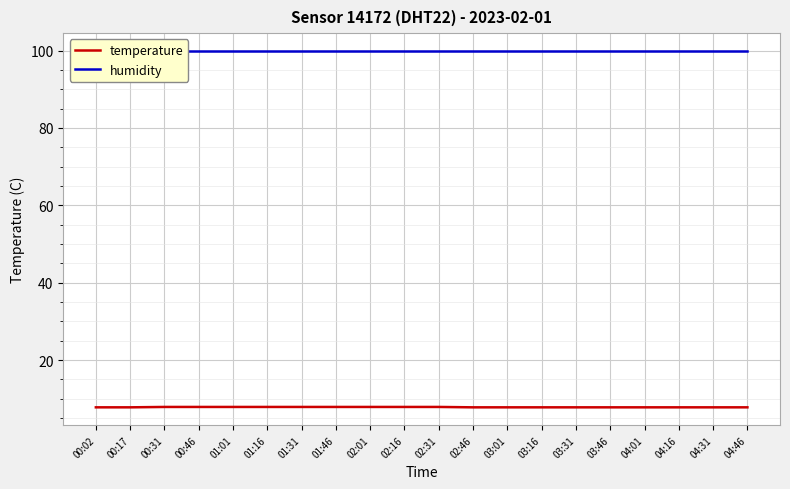

True or false: humidity and temperature intersect in this chart.

False